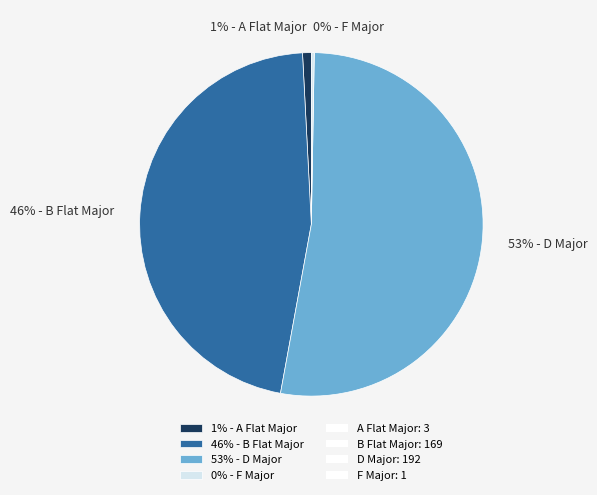

To the nearest percent, what percentage of the pie is 1% - A Flat Major?

1%